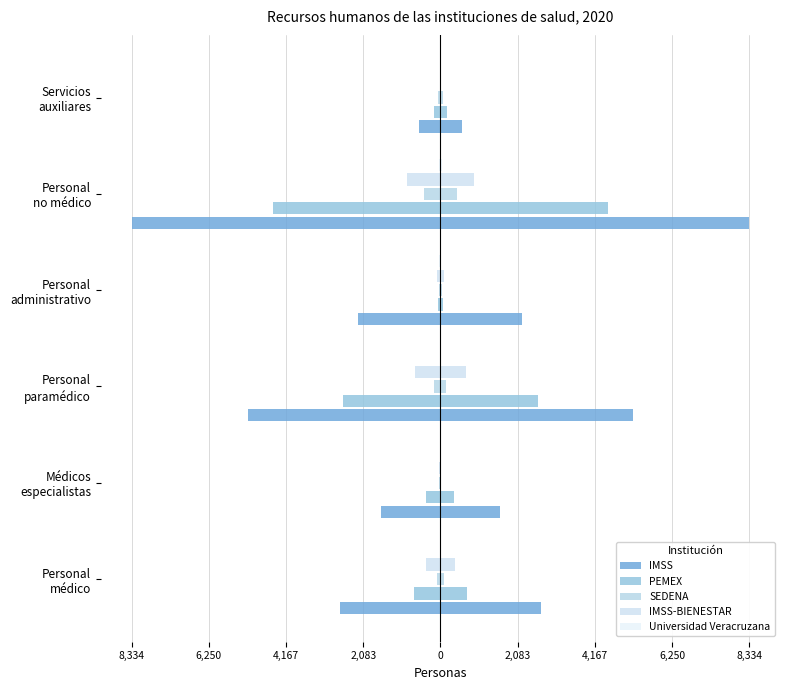

What is the difference between the maximum and minimum values in the SEDENA series?

412